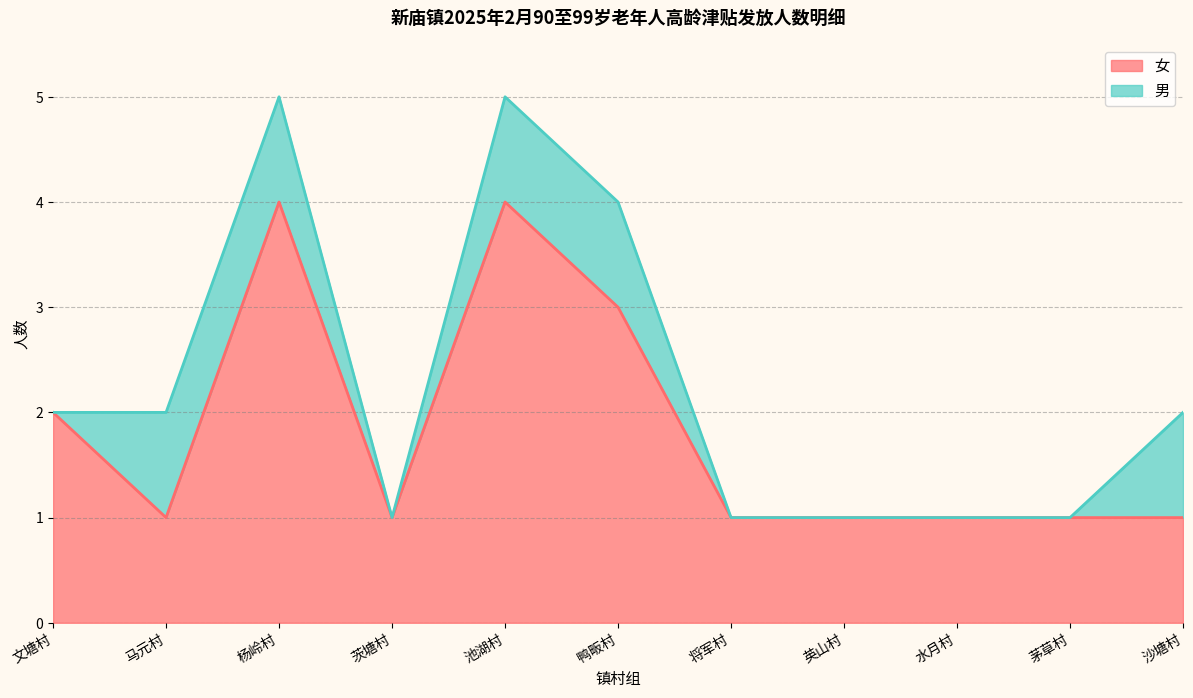

How many data points does each series have?

11